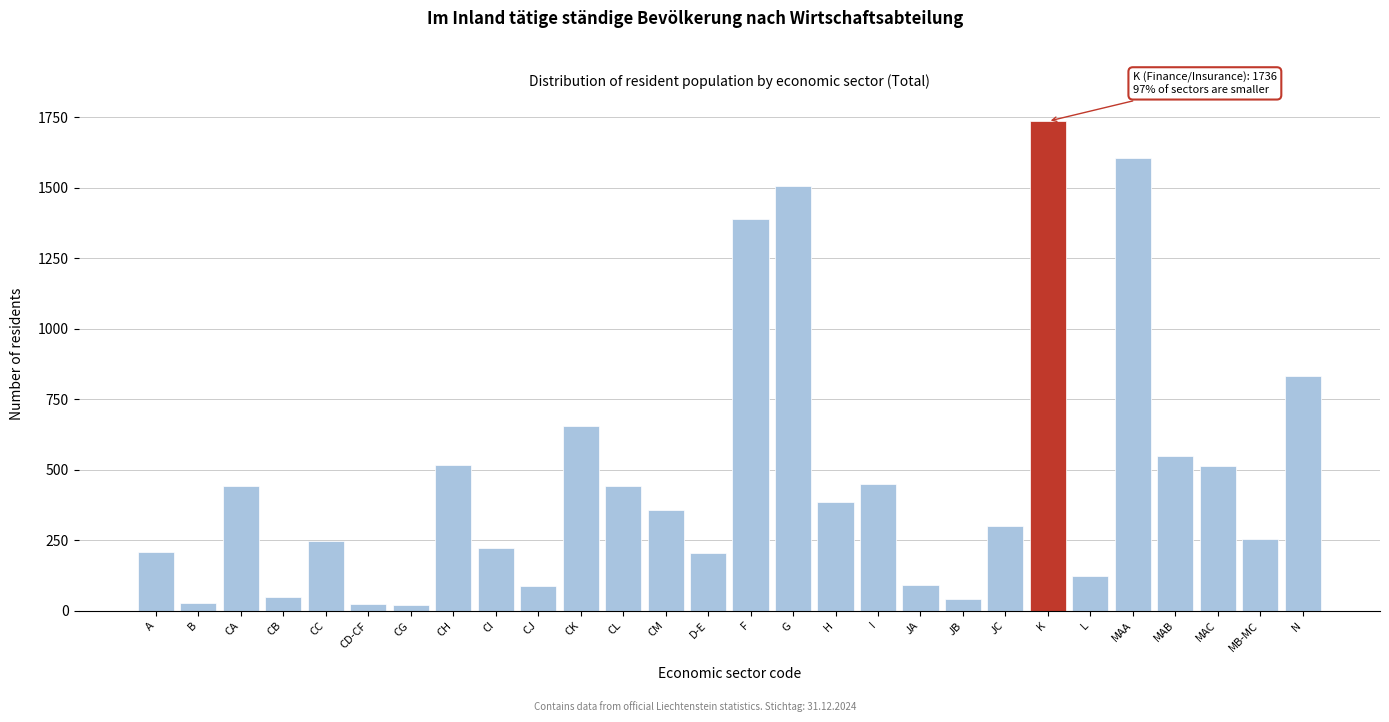

The value at D-E is 204. True or false?

True